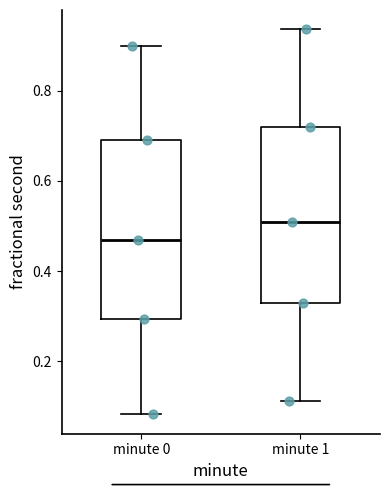

Reading left to right, transcribe this box plot: for each box, give where its median line is, the range the box spans, and where its two whiskers end, as read against the y-axis. The values are not printed on the chart, so give them approximately, as read against the axis.

minute 0: median 0.46, box 0.30 to 0.68, whiskers 0.08 to 0.90
minute 1: median 0.50, box 0.32 to 0.72, whiskers 0.12 to 0.94